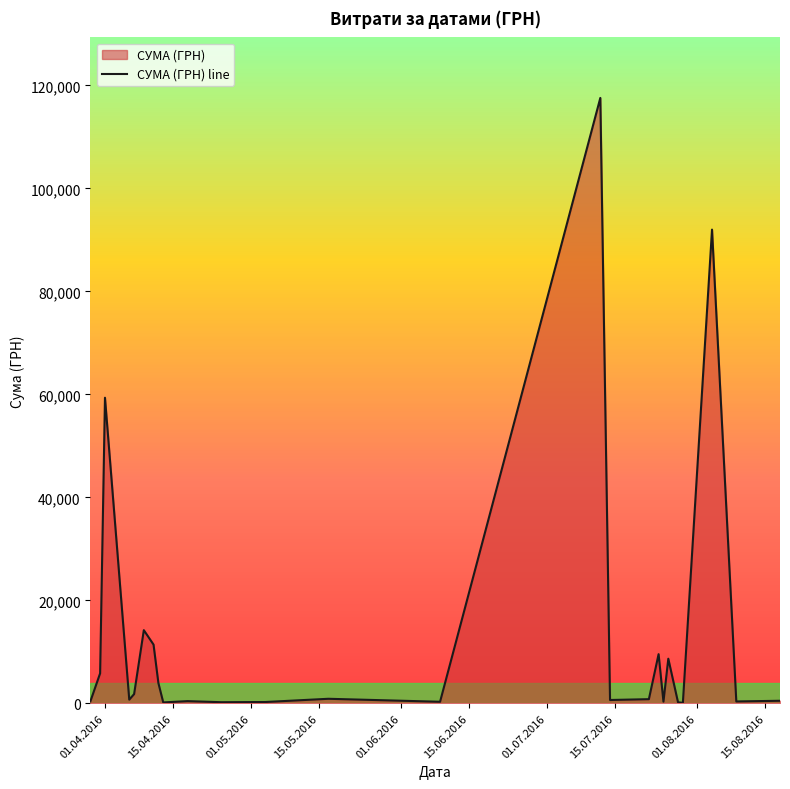

What is the difference between the maximum and minimum values?

117471.0